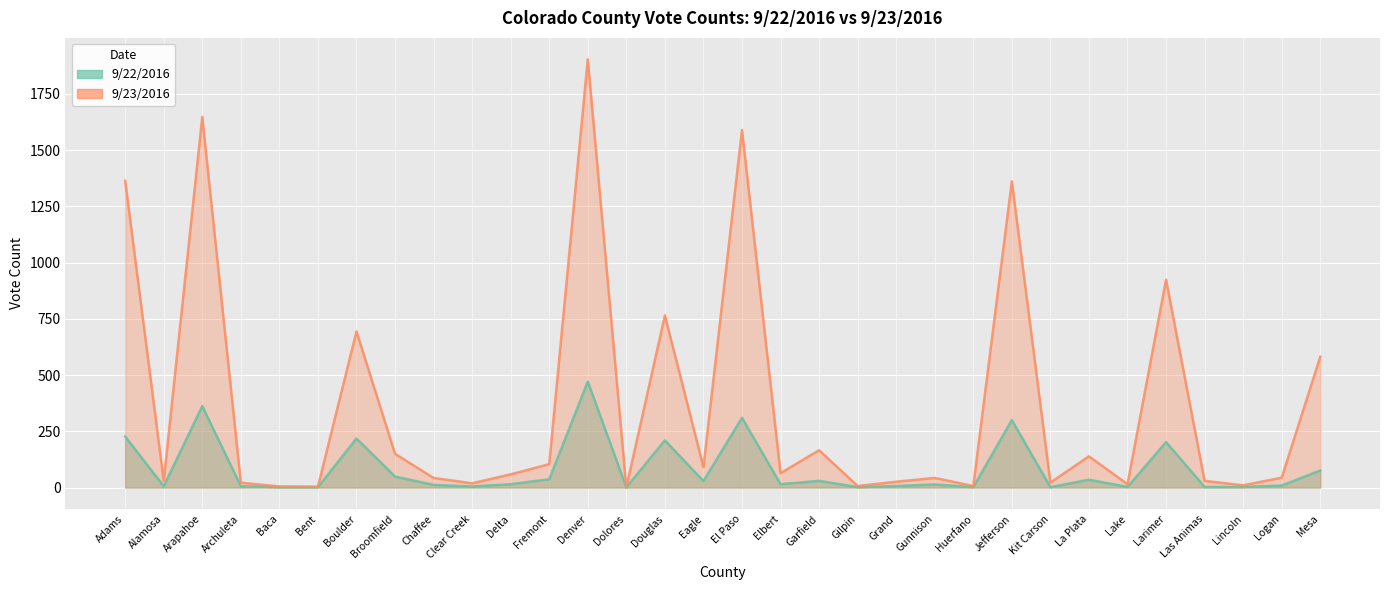

Reading right to left, what are all the values shown in this chart?

9/22/2016: Mesa=76	Logan=9	Lincoln=3	Las Animas=3	Larimer=202	Lake=3	La Plata=35	Kit Carson=2	Jefferson=300	Huerfano=2	Gunnison=14	Grand=7	Gilpin=2	Garfield=30	Elbert=15	El Paso=310	Eagle=29	Douglas=210	Dolores=1	Denver=471	Fremont=37	Delta=15	Clear Creek=5	Chaffee=12	Broomfield=49	Boulder=218	Bent=2	Baca=2	Archuleta=6	Arapahoe=362	Alamosa=6	Adams=227
9/23/2016: Mesa=581	Logan=44	Lincoln=10	Las Animas=30	Larimer=924	Lake=15	La Plata=139	Kit Carson=22	Jefferson=1361	Huerfano=7	Gunnison=43	Grand=26	Gilpin=7	Garfield=166	Elbert=64	El Paso=1589	Eagle=91	Douglas=765	Dolores=1	Denver=1903	Fremont=104	Delta=59	Clear Creek=19	Chaffee=43	Broomfield=150	Boulder=694	Bent=4	Baca=5	Archuleta=22	Arapahoe=1647	Alamosa=30	Adams=1363